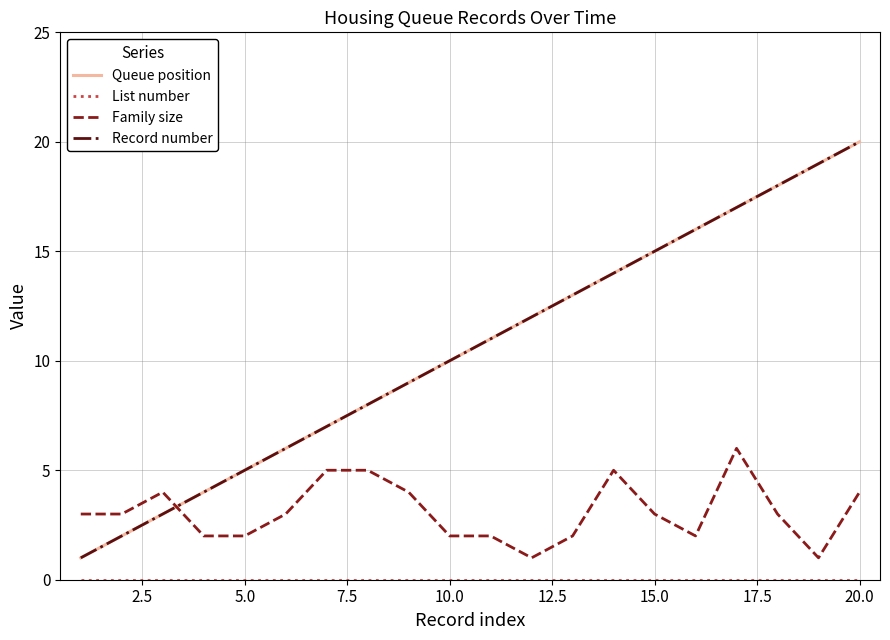

Does the chart have visible grid lines?

Yes